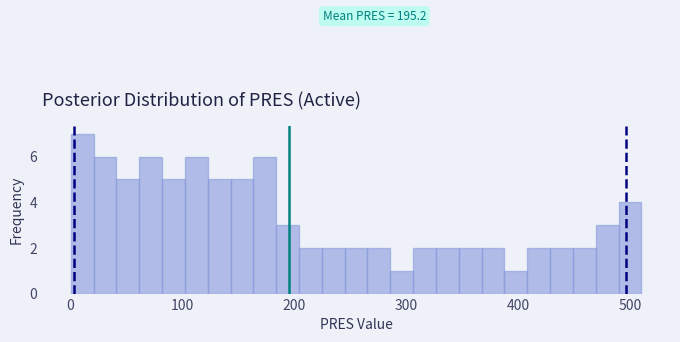

Around what value on the x-axis is the tallest bar? Give the approximate position of its centre, as read against the axis.

10